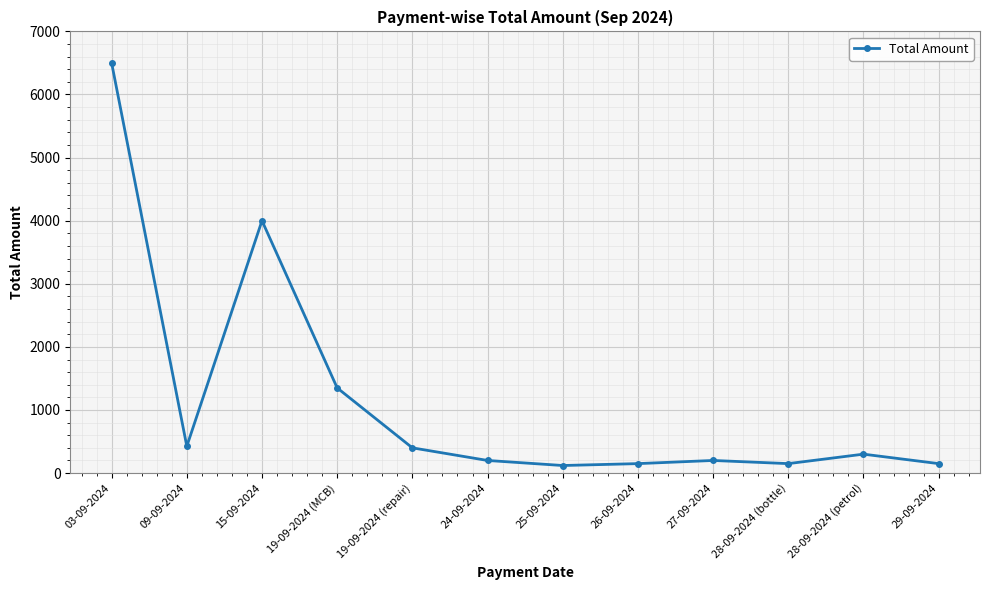

How many categories are shown in the chart?

12